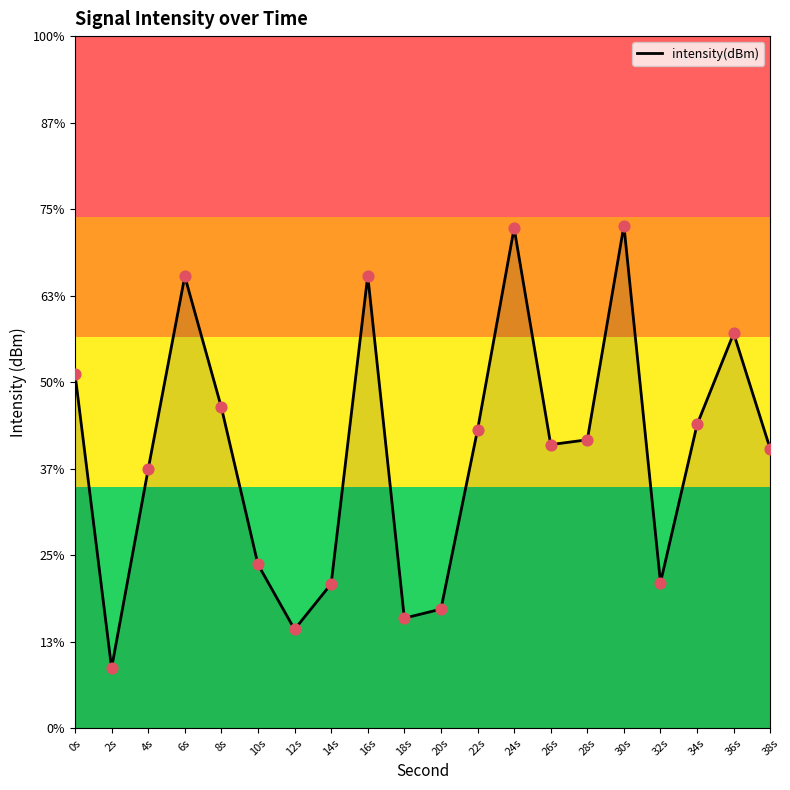

What is the change in value from 24s to 26s?

-7.2